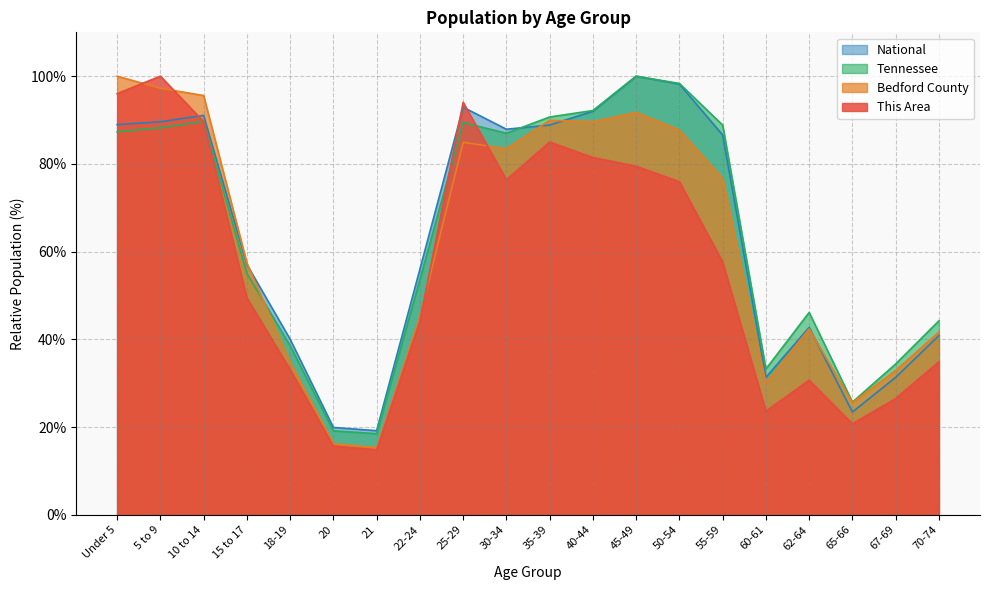

Rank the series at 67-69 from lowest to highest value.

This Area, National, Bedford County, Tennessee